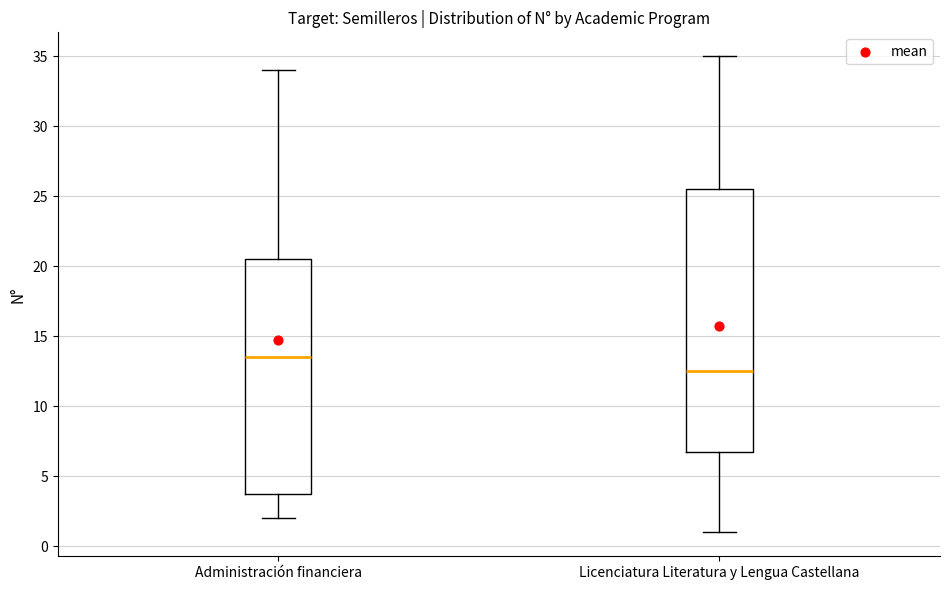

Which box is the tallest, from its lower edge to its upper edge?

Licenciatura Literatura y Lengua Castellana